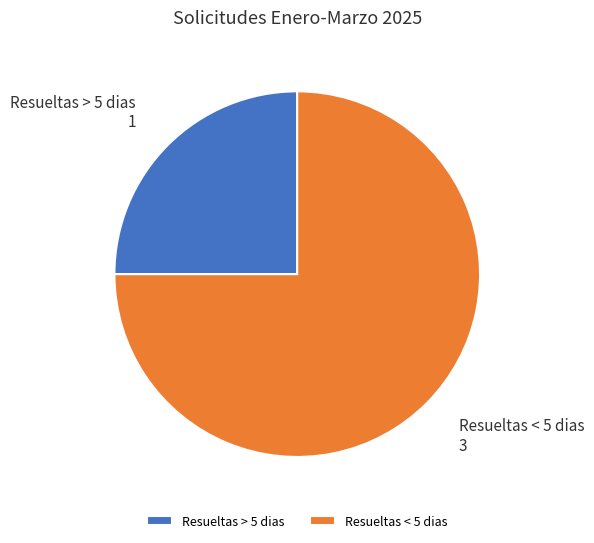

What is the smallest slice in the pie chart?

Resueltas > 5 dias